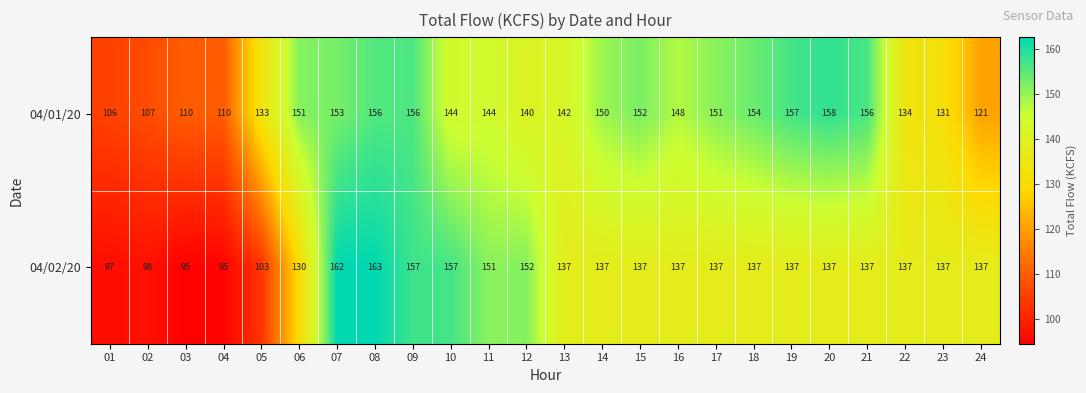

What is the sum of all 04/01/20 values?

3364